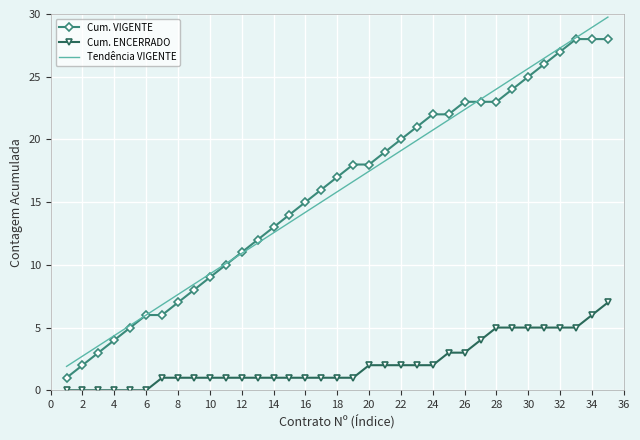

Reading left to right, what are all the values shown in this chart?

Cum. VIGENTE: 1.0	2.0	3.0	4.0	5.0	6.0	6.0	7.0	8.0	9.0	10.0	11.0	12.0	13.0	14.0	15.0	16.0	17.0	18.0	18.0	19.0	20.0	21.0	22.0	22.0	23.0	23.0	23.0	24.0	25.0	26.0	27.0	28.0	28.0	28.0
Cum. ENCERRADO: 0.0	0.0	0.0	0.0	0.0	0.0	1.0	1.0	1.0	1.0	1.0	1.0	1.0	1.0	1.0	1.0	1.0	1.0	1.0	2.0	2.0	2.0	2.0	2.0	3.0	3.0	4.0	5.0	5.0	5.0	5.0	5.0	5.0	6.0	7.0
Tendência VIGENTE: 1.9	2.7	3.5	4.4	5.2	6.0	6.8	7.6	8.5	9.3	10.1	10.9	11.7	12.6	13.4	14.2	15.0	15.8	16.6	17.5	18.3	19.1	19.9	20.7	21.6	22.4	23.2	24.0	24.8	25.7	26.5	27.3	28.1	28.9	29.8